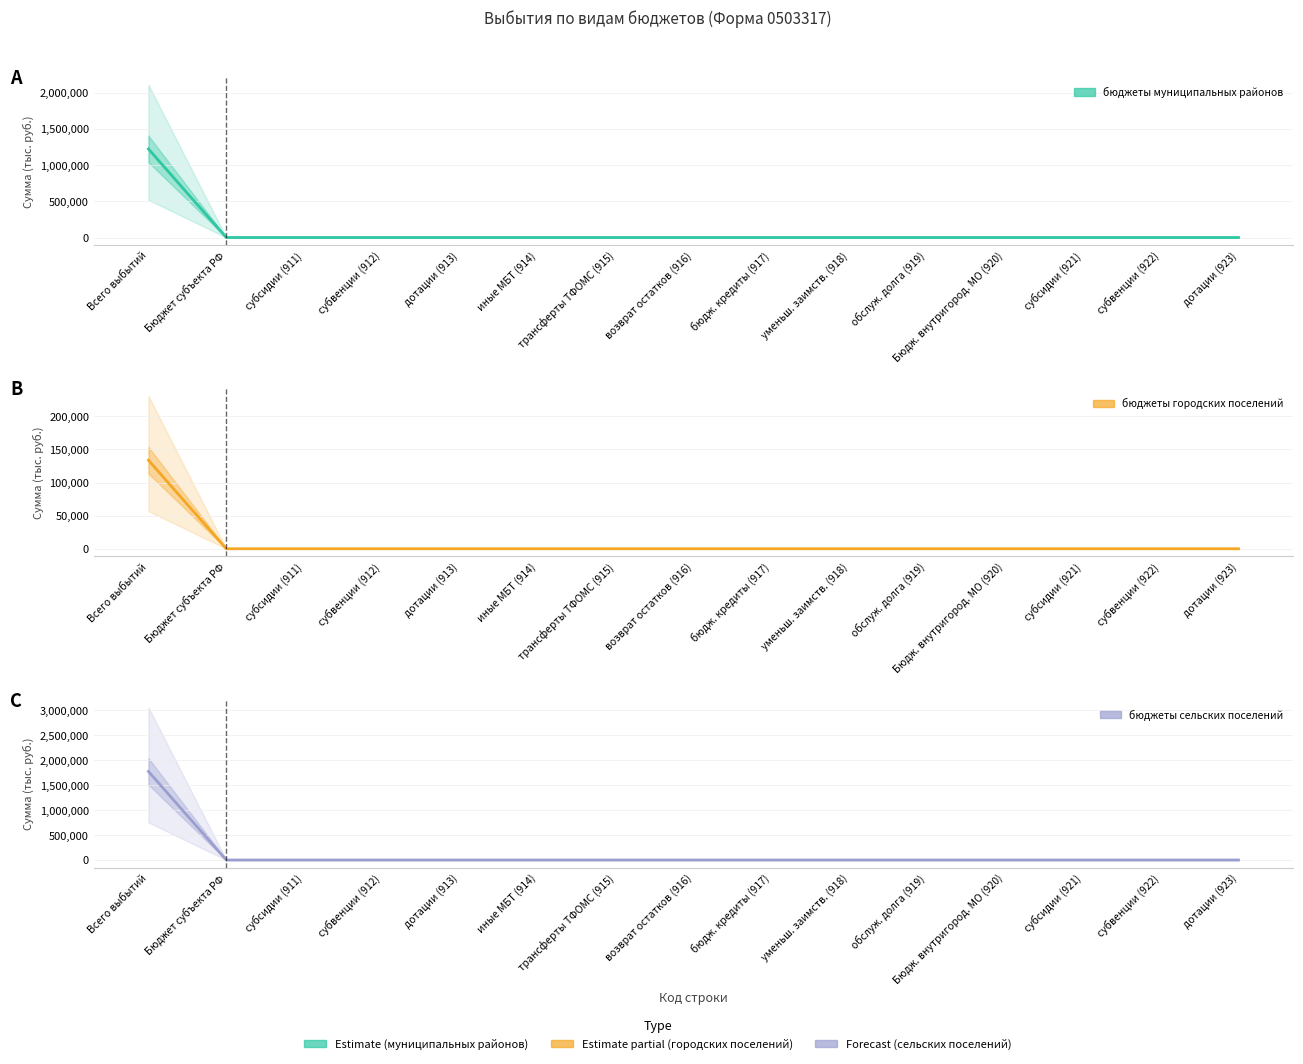

How many values in the бюджеты сельских поселений series exceed 0?

1